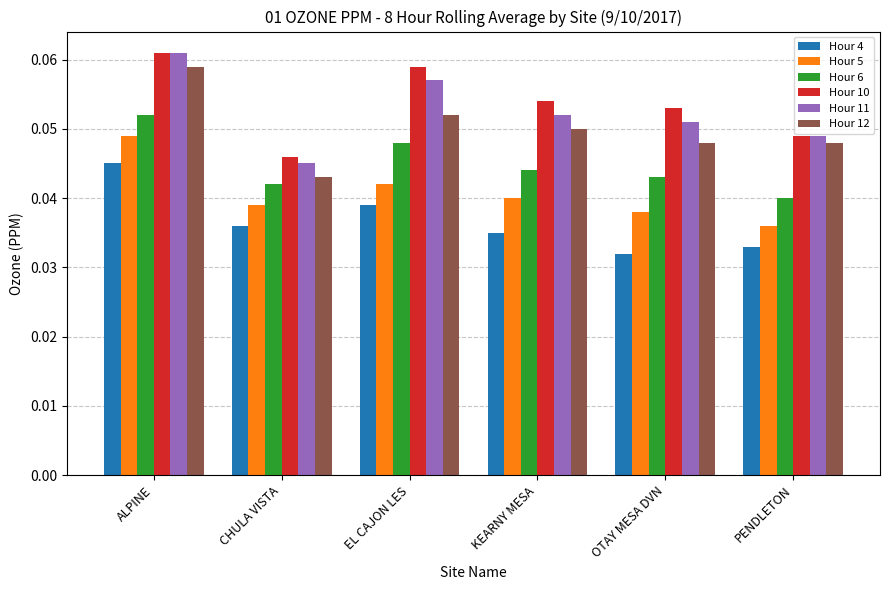

What are all the series names shown in the legend?

Hour 4, Hour 5, Hour 6, Hour 10, Hour 11, Hour 12